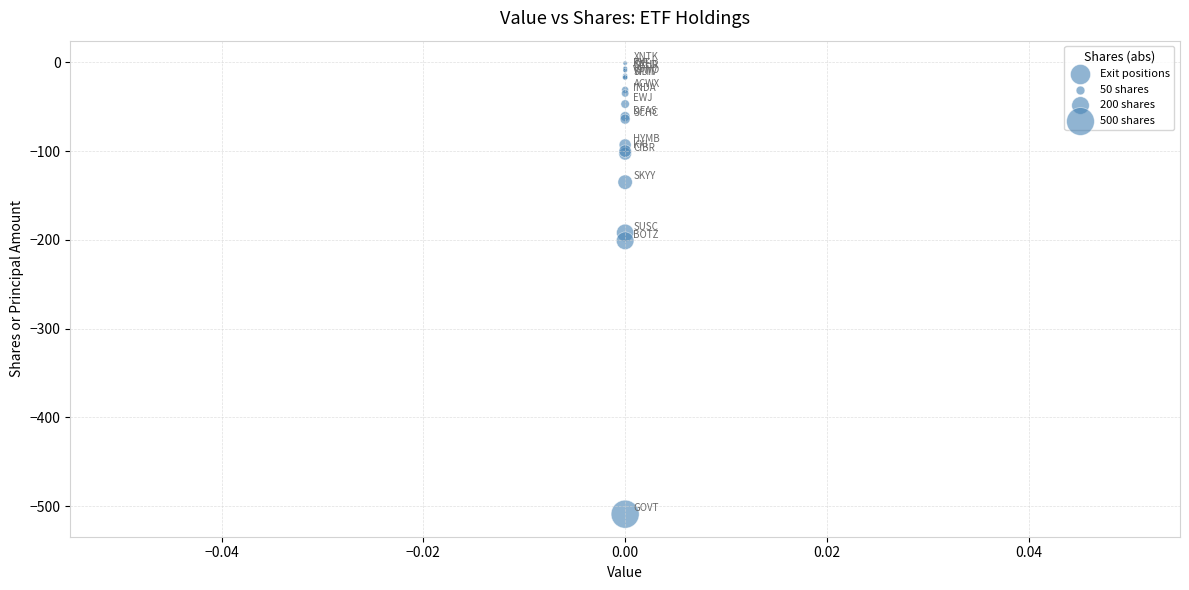

What Y value in the scatter plot is closest to -255?

-201